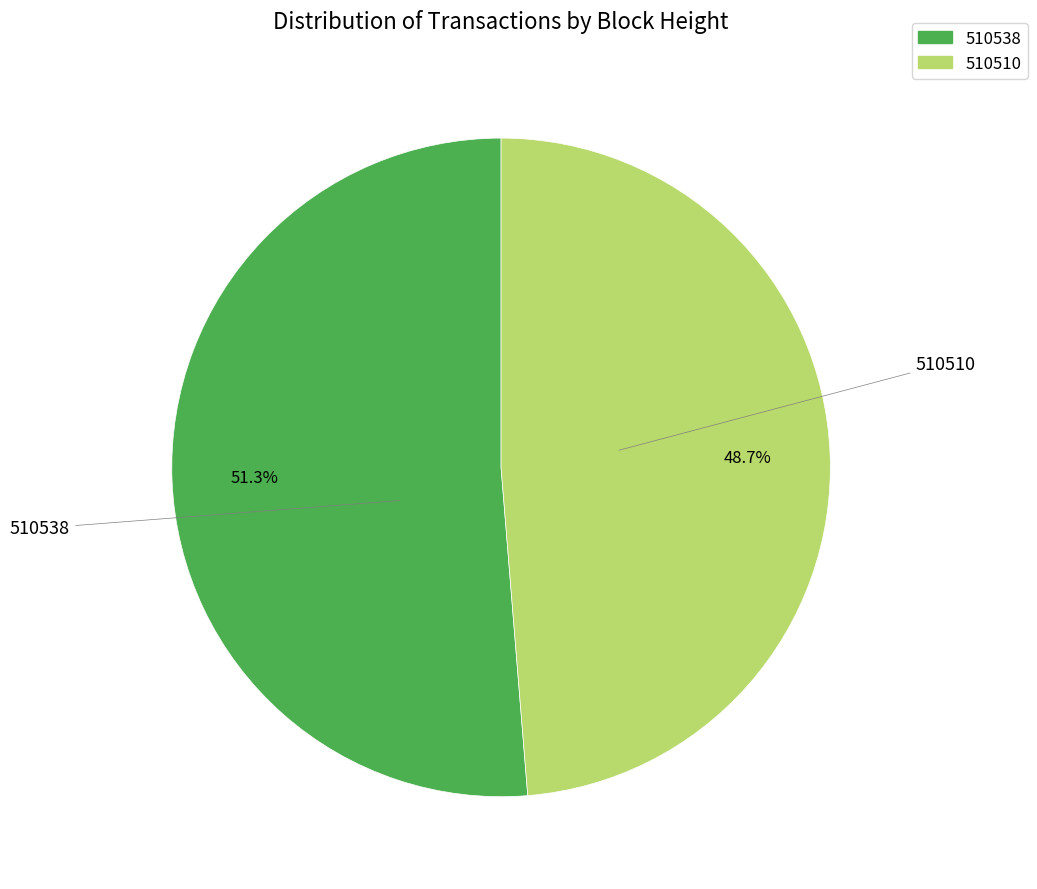

Count the number of slices in the pie.

2